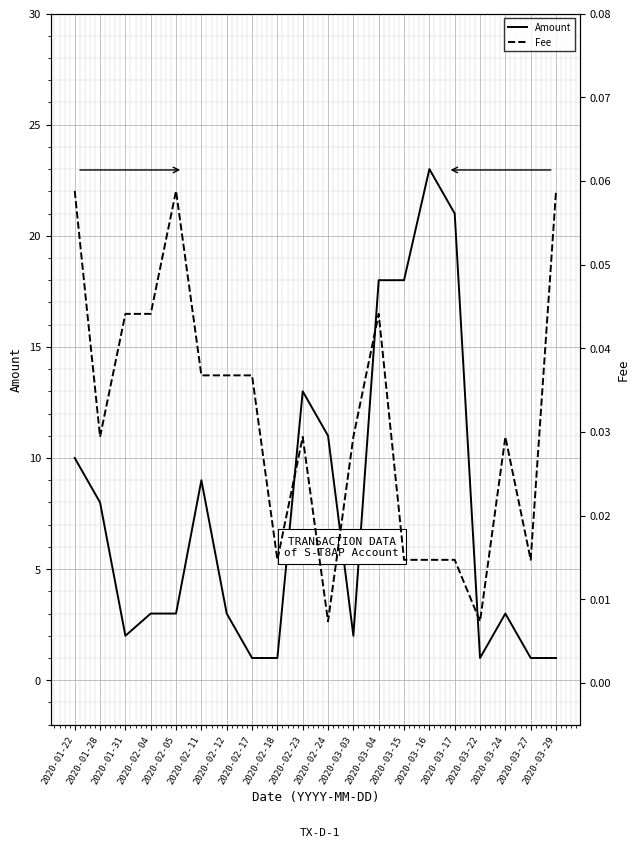

At how many categories does at least one series exceed 3?

9